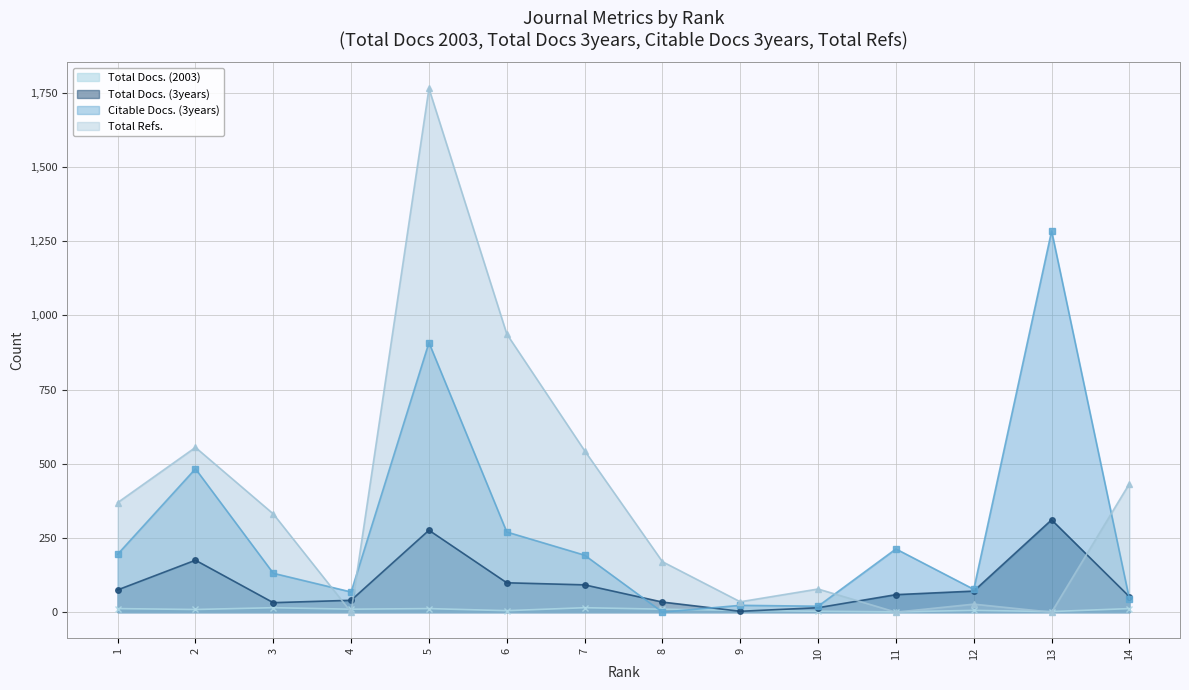

Reading left to right, extract all data points from this chart.

Total Docs. (2003): 12	9	15	10	12	5	15	10	6	3	1	6	2	12
Total Docs. (3years): 75	175	32	40	276	99	92	34	3	15	59	71	311	52
Citable Docs. (3years): 195	483	131	68	908	270	192	0	23	20	213	77	1284	44
Total Refs.: 369	555	331	0	1764	937	544	170	35	78	0	27	0	433